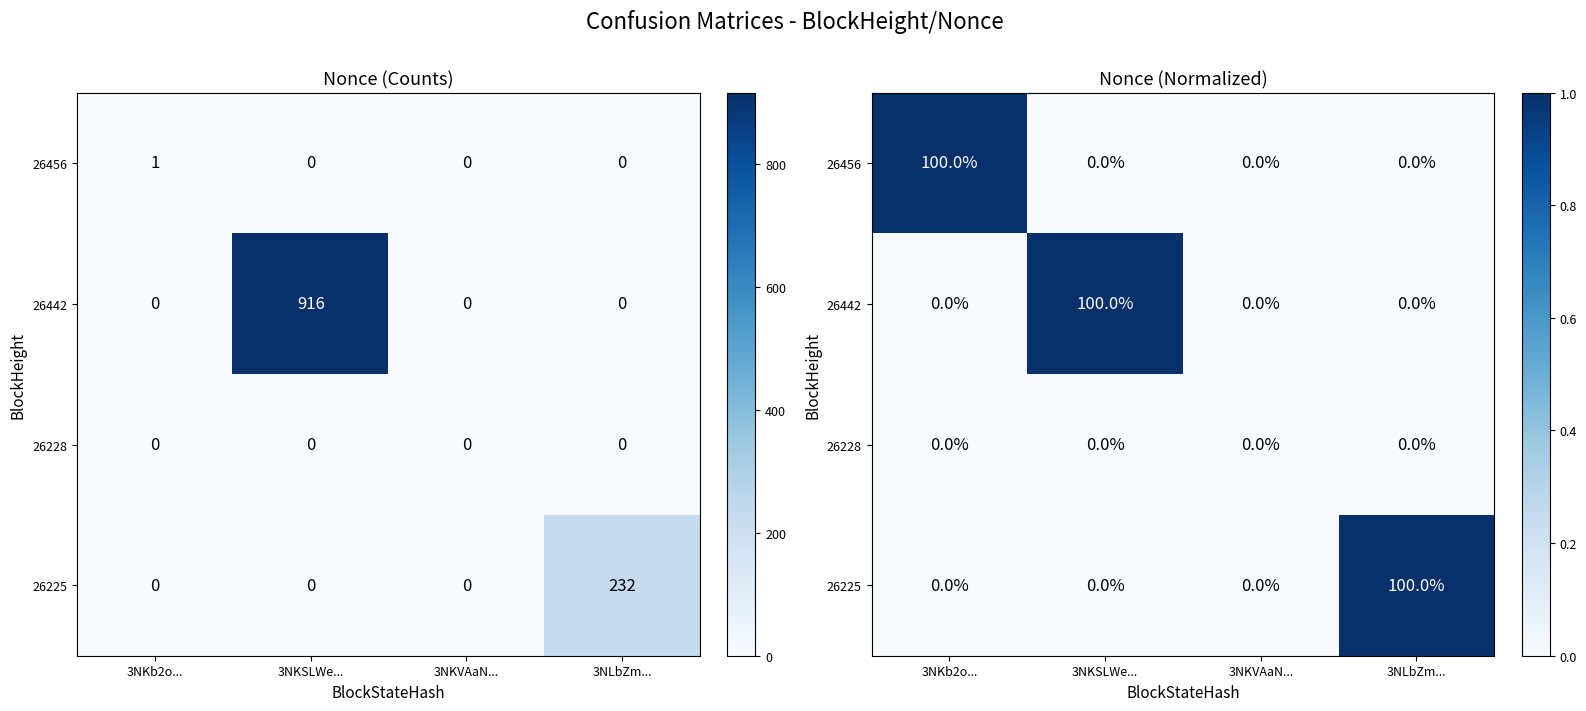

The 26228 series shows 0 at 3NKVAaN.... True or false?

True